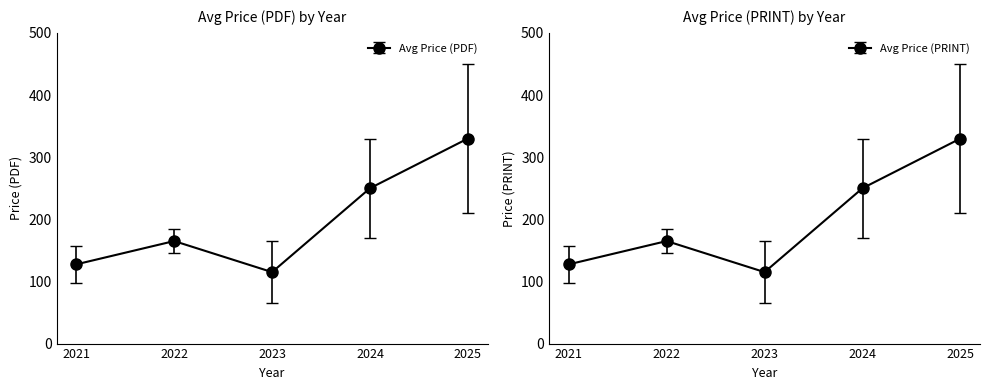

Is the value of Avg Price (PDF) at 2024 greater than the value of Avg Price (PRINT) at 2022?

Yes